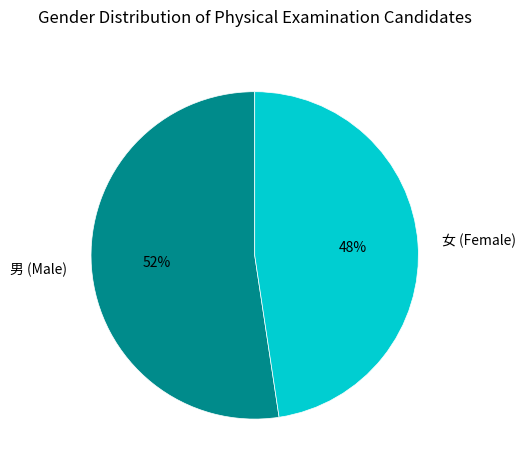

Approximately how many times larger is the value at 男 (Male) compared to 女 (Female)?

1.1